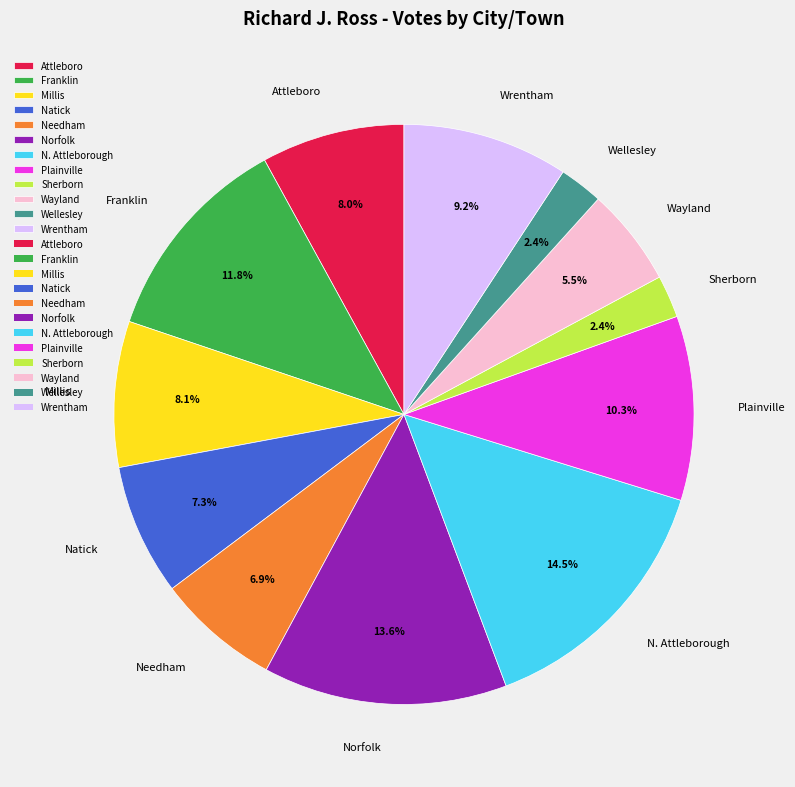

Between Sherborn and N. Attleborough, which is larger?

N. Attleborough